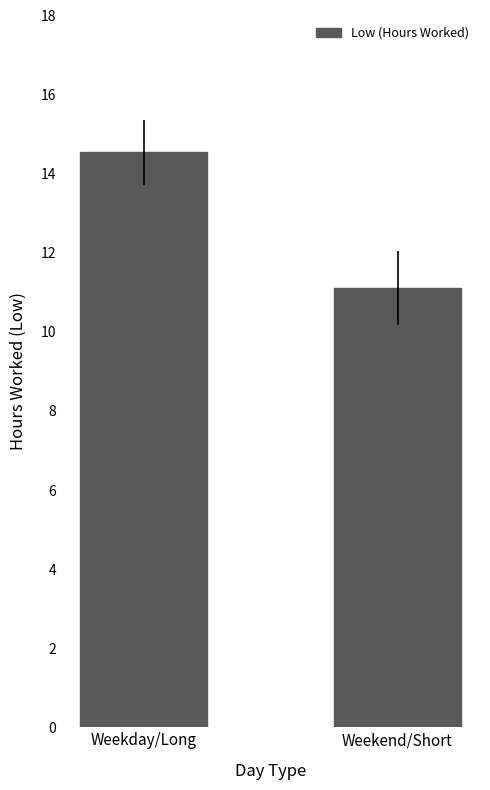

Rank the categories by value from lowest to highest.

Weekend/Short, Weekday/Long